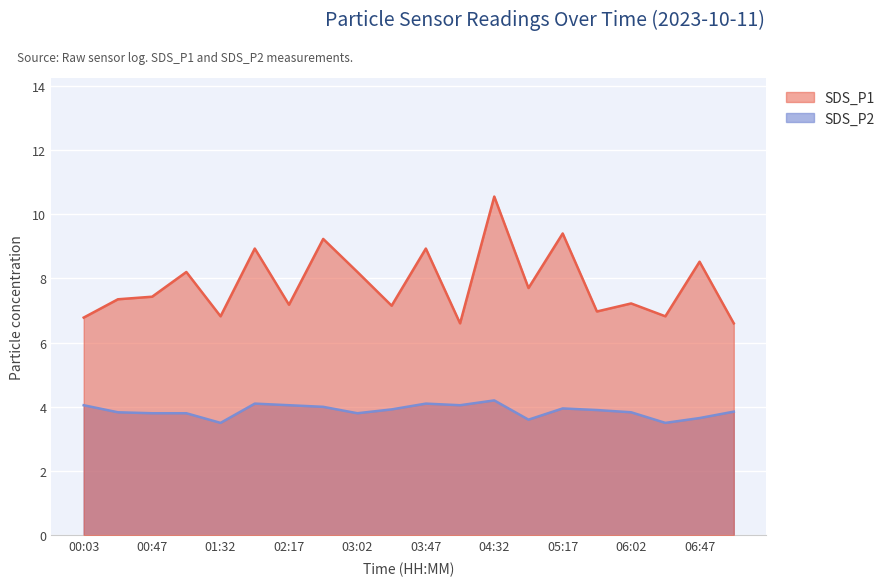

What is the approximate value of SDS_P2 at 05:17?

4.0